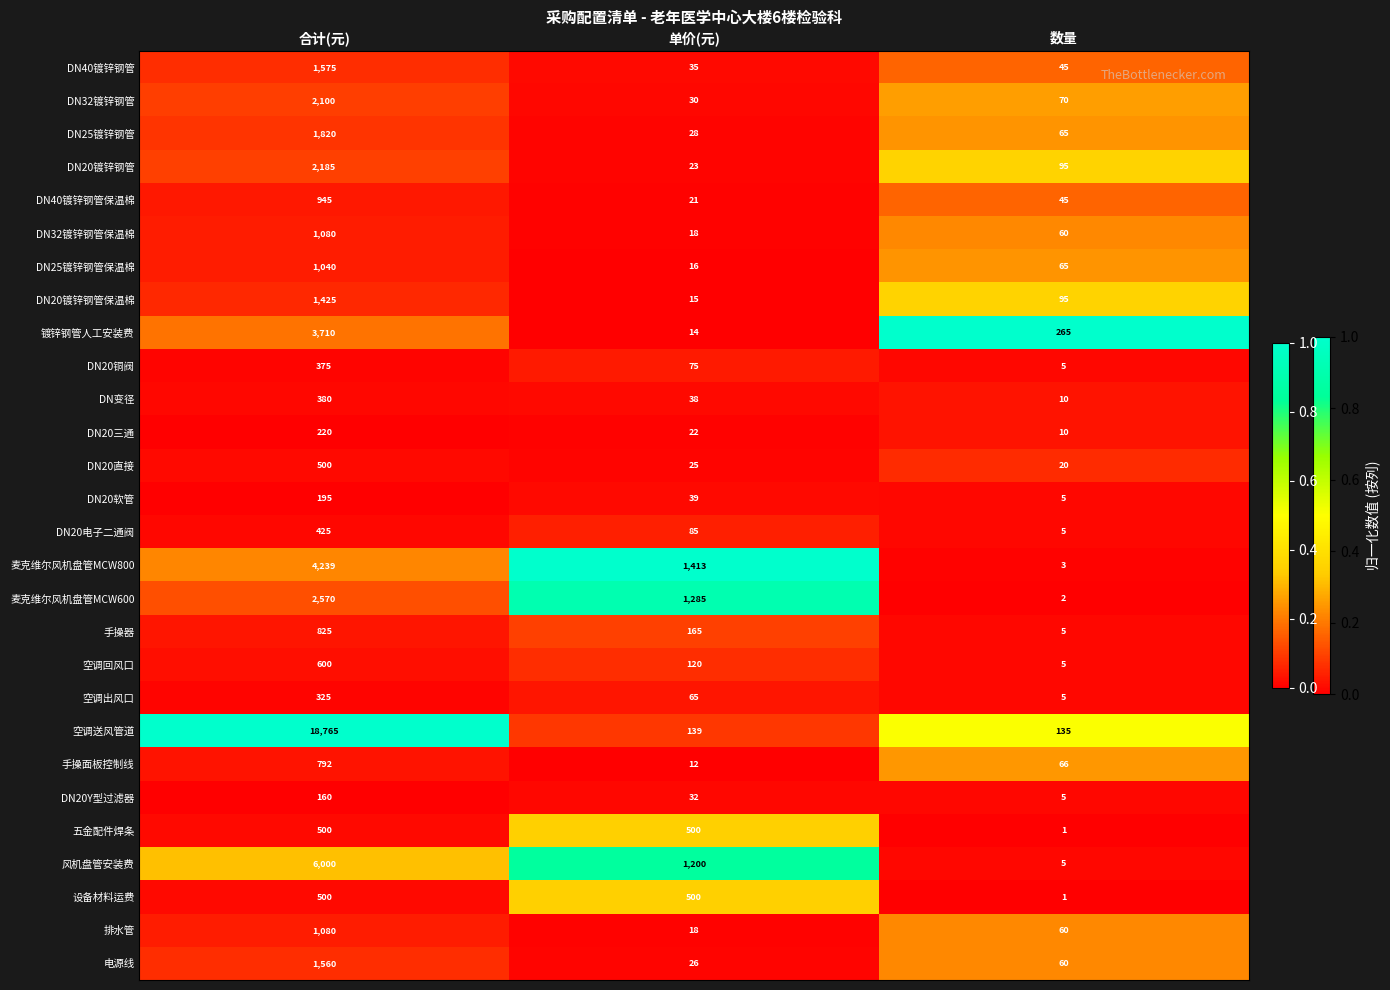

What is the approximate value of 排水管 at 合计(元), to the nearest 100?

1100